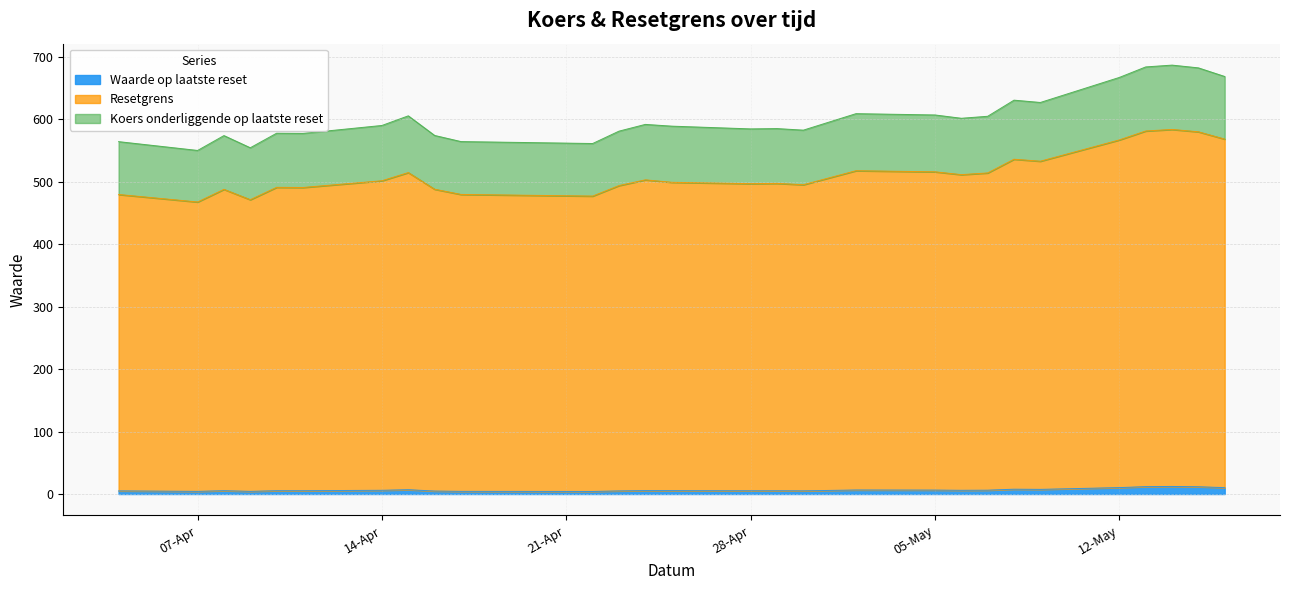

The value of Resetgrens at 2025-04-23 is 219.5. True or false?

False